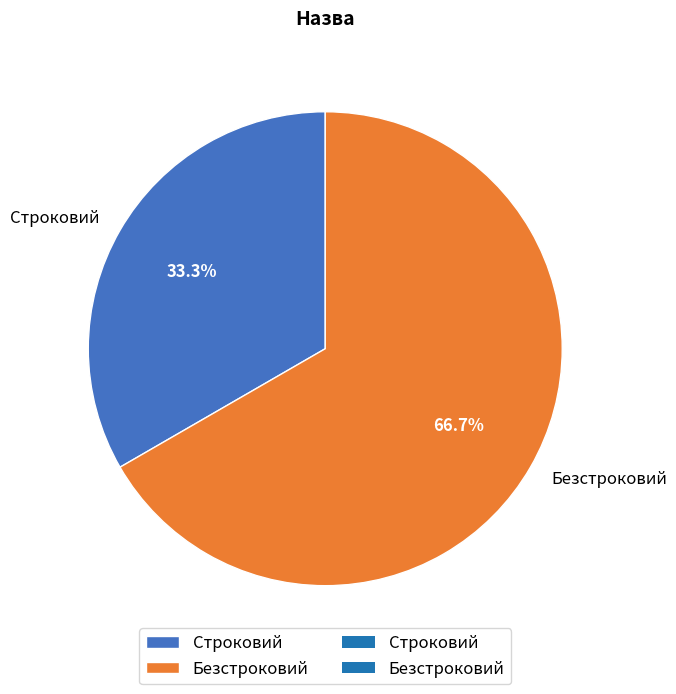

Approximately how many times larger is the value at Безстроковий compared to Строковий?

2.0